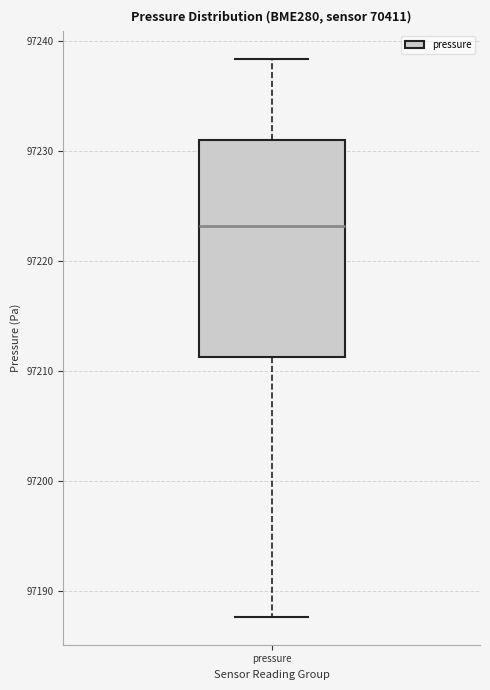

Transcribe this box plot: give where the median line is, the range the box spans, and where the two whiskers end, as read against the y-axis. The values are not printed on the chart, so give them approximately, as read against the axis.

median 97223, box 97211 to 97231, whiskers 97188 to 97238